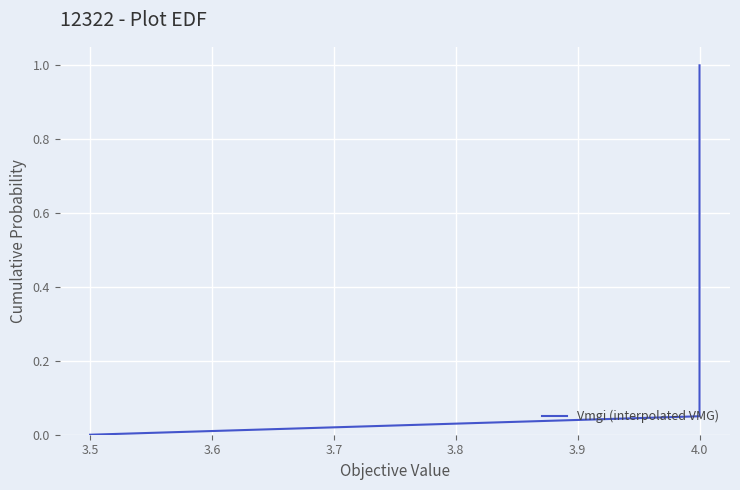

What is the maximum value shown in the chart?

1.0